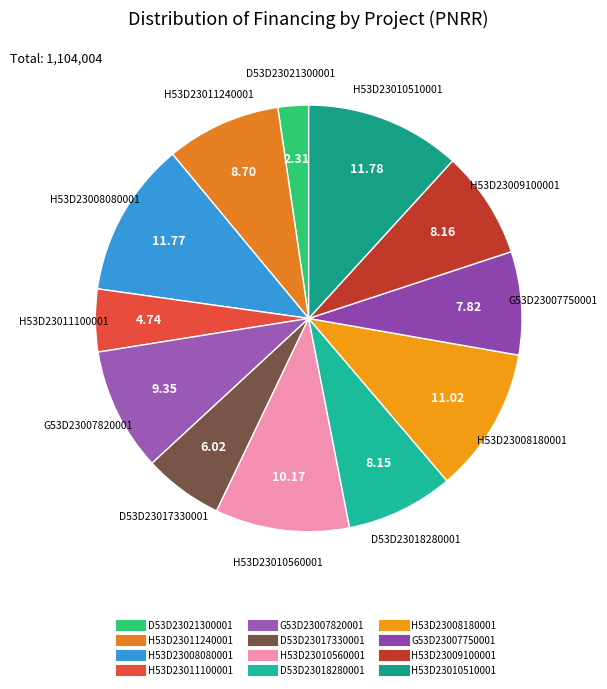

How many segments does this pie chart have?

12